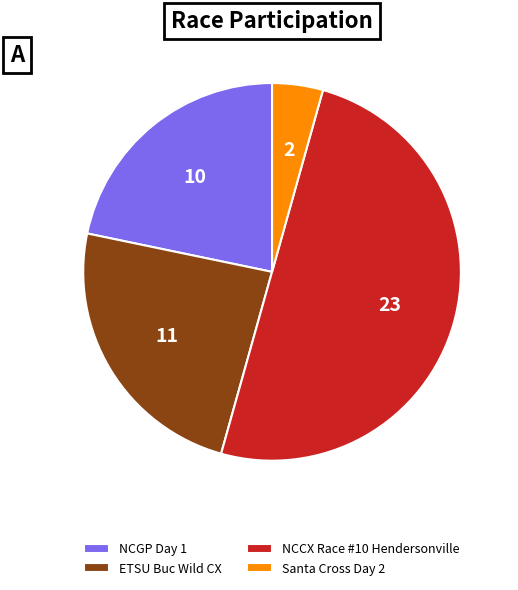

Approximately how many times larger is the value at ETSU Buc Wild CX compared to NCGP Day 1?

1.1